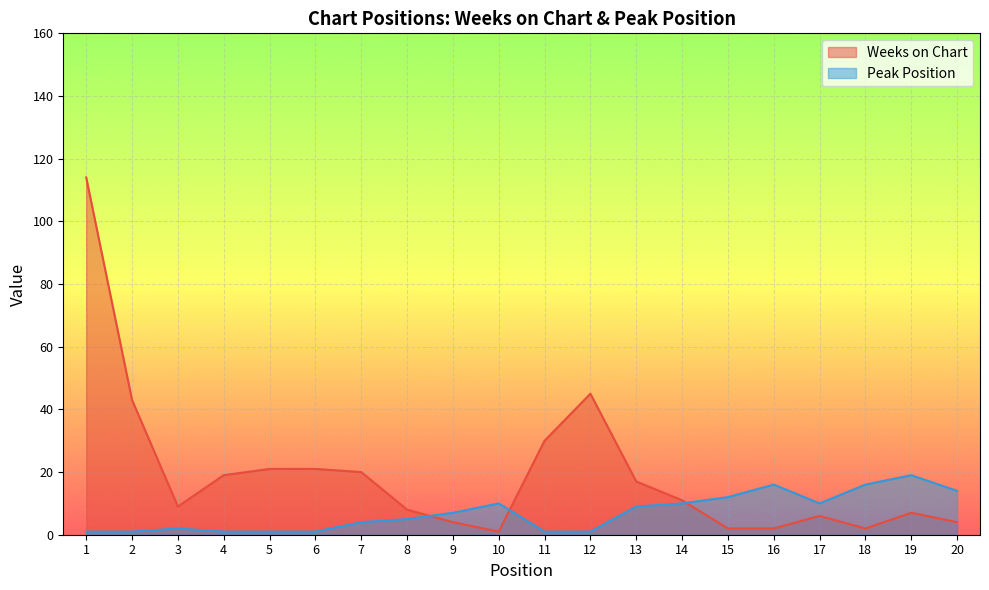

Where is the first local minimum for Weeks on Chart?

3